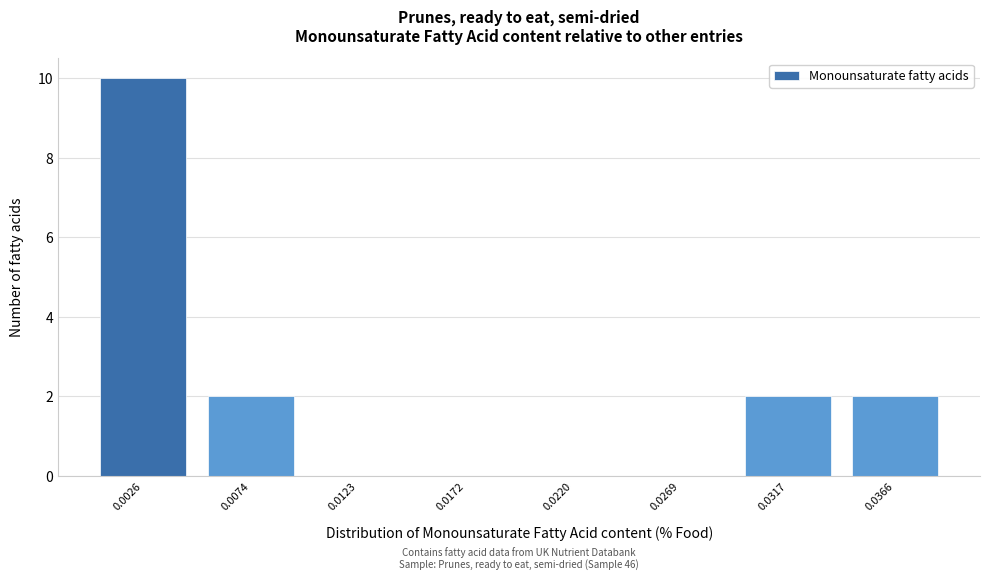

Reading right to left, transcribe all the data shown in this chart.

0.0366=2	0.0317=2	0.0269=0	0.0220=0	0.0172=0	0.0123=0	0.0074=2	0.0026=10